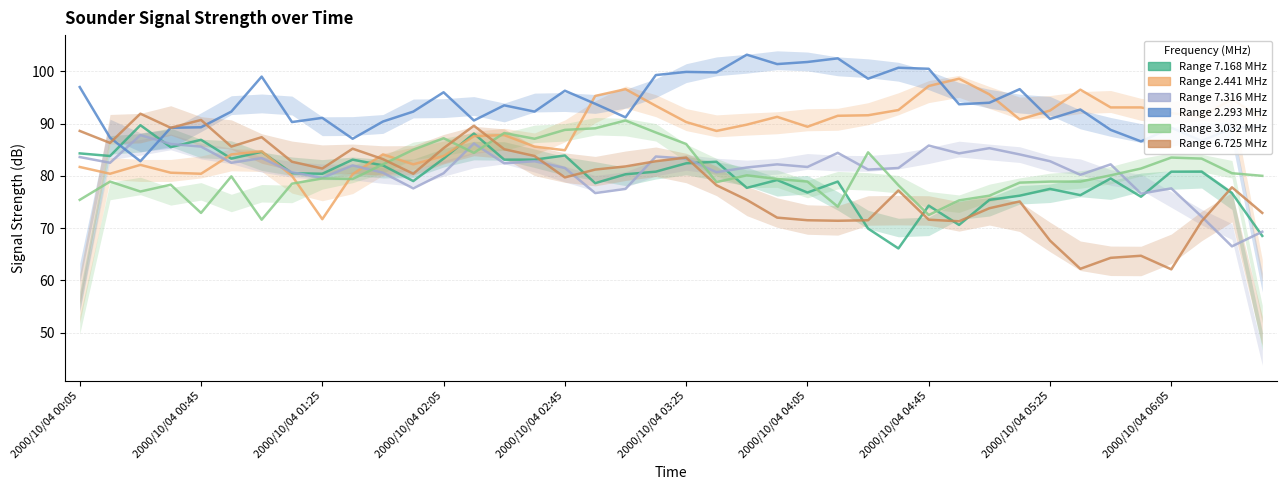

At which label does 2.441 reach its minimum?

2000/10/04 01:25